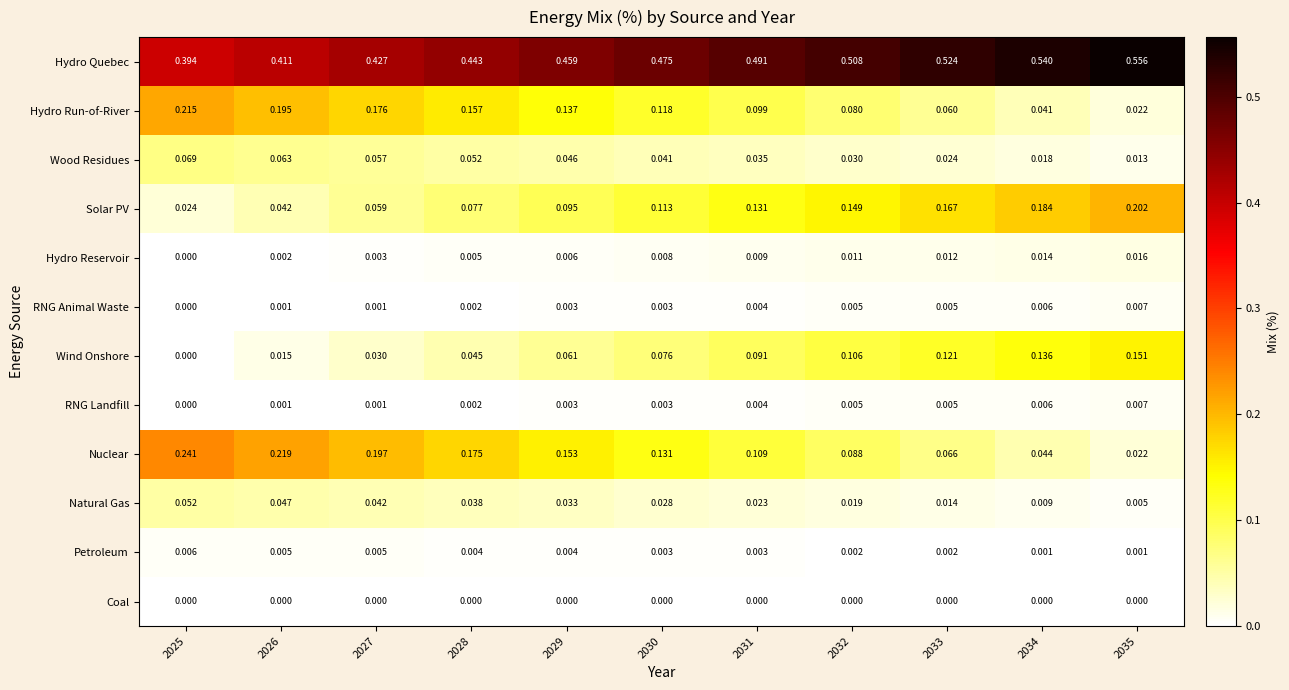

Which series has the largest range (max minus min)?

Nuclear